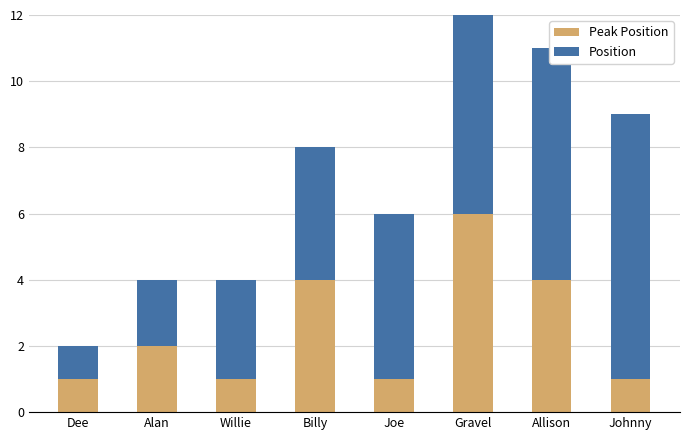

What are all the series names shown in the legend?

Peak Position, Position